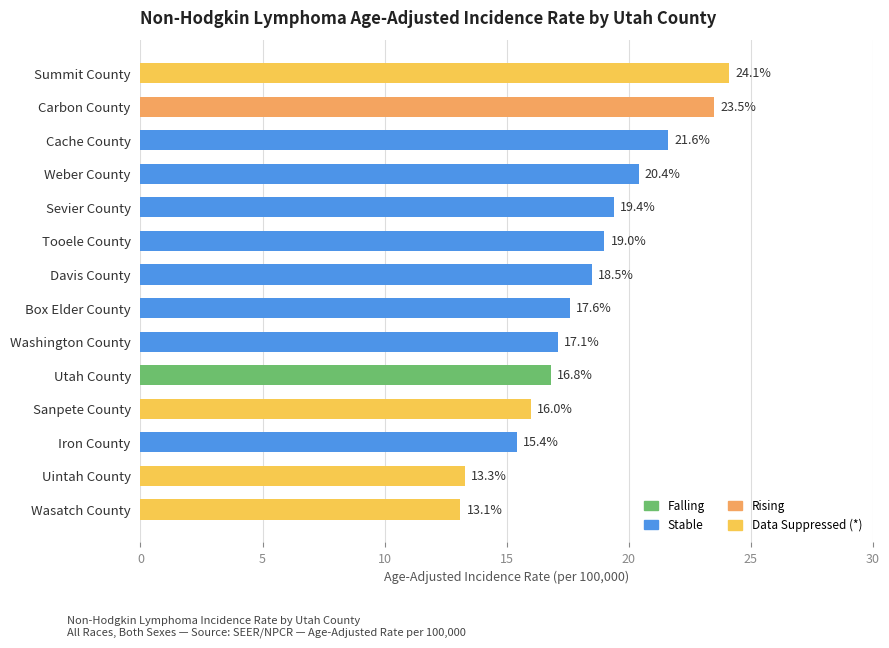

What is the average value?

18.3